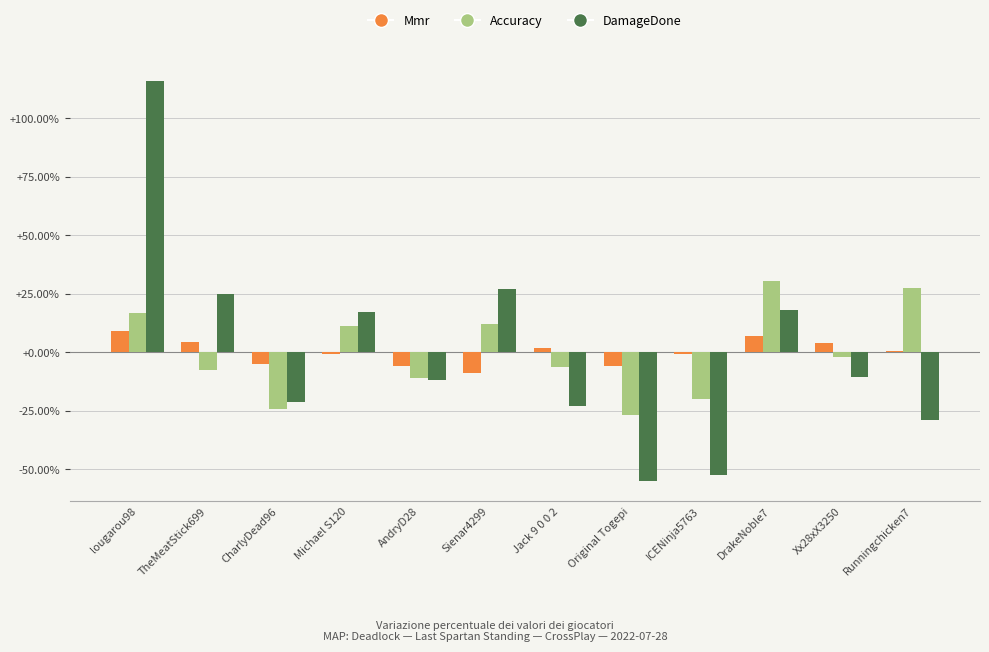

What is the difference between the second highest and second lowest values in the Mmr series?

13.1